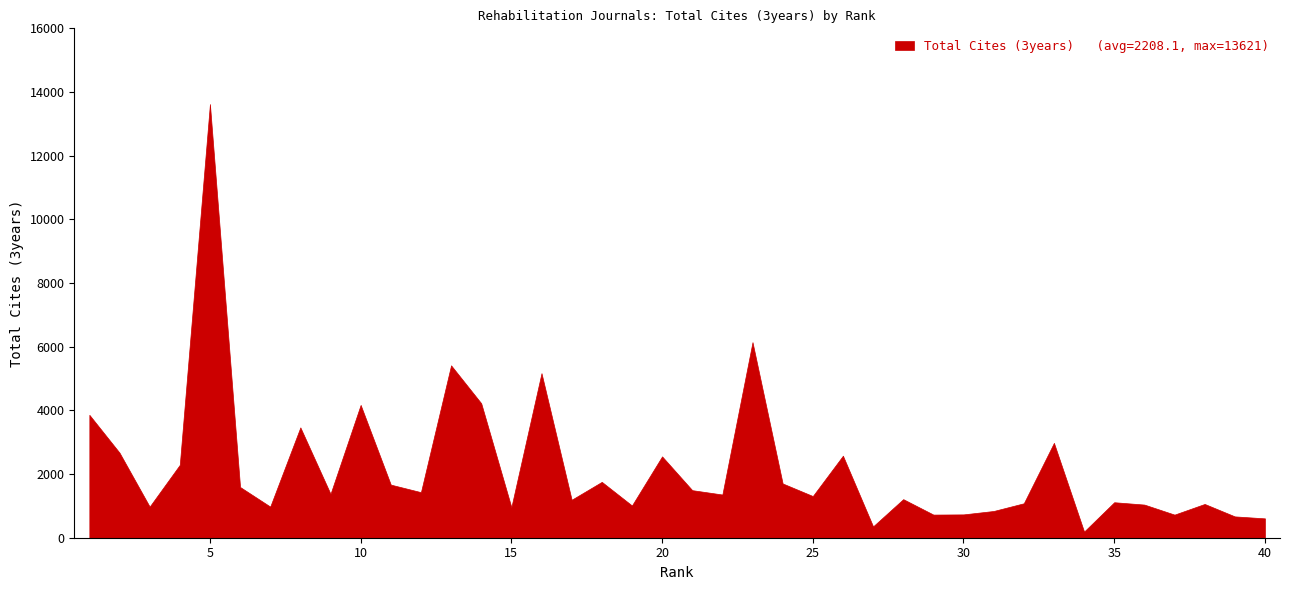

Rank the categories by value from highest to lowest.

5, 23, 13, 16, 14, 10, 1, 8, 33, 2, 26, 20, 4, 18, 24, 11, 6, 21, 12, 9, 22, 25, 28, 17, 35, 32, 38, 36, 19, 3, 7, 15, 31, 30, 29, 37, 39, 40, 27, 34